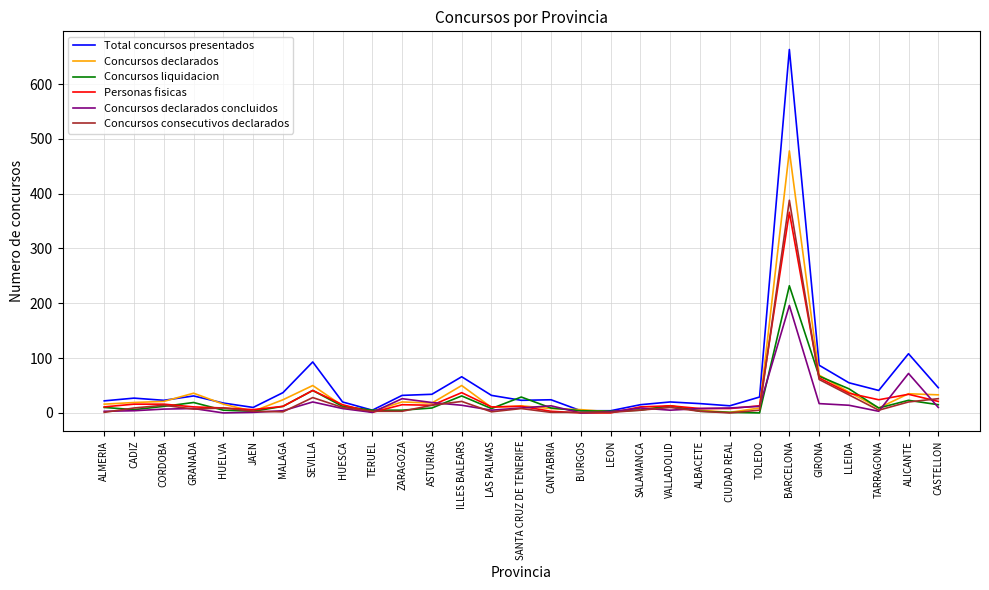

What is the difference between the maximum and minimum values in the Total concursos presentados series?

659